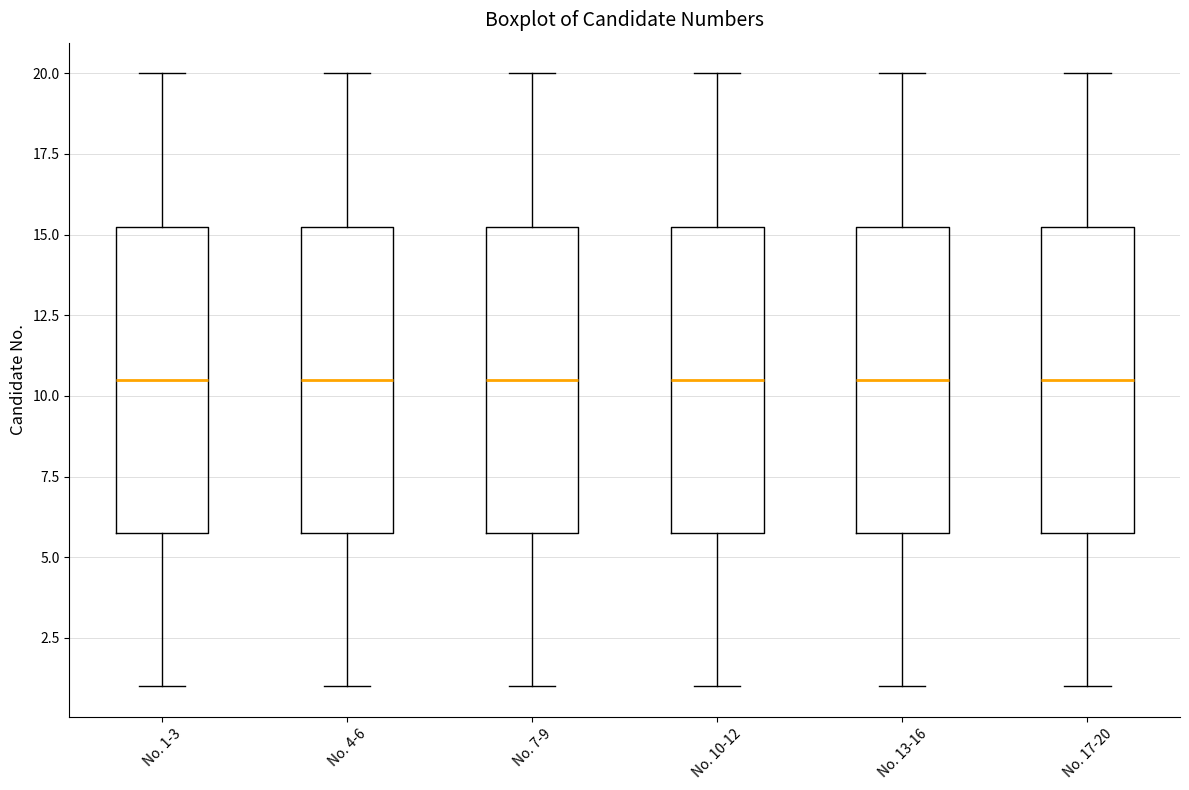

Reading left to right, transcribe this box plot: for each box, give where its median line is, the range the box spans, and where its two whiskers end, as read against the y-axis. The values are not printed on the chart, so give them approximately, as read against the axis.

No. 1-3: median 10.5, box 6.0 to 15.5, whiskers 1.0 to 20.0
No. 4-6: median 10.5, box 6.0 to 15.5, whiskers 1.0 to 20.0
No. 7-9: median 10.5, box 6.0 to 15.5, whiskers 1.0 to 20.0
No. 10-12: median 10.5, box 6.0 to 15.5, whiskers 1.0 to 20.0
No. 13-16: median 10.5, box 6.0 to 15.5, whiskers 1.0 to 20.0
No. 17-20: median 10.5, box 6.0 to 15.5, whiskers 1.0 to 20.0